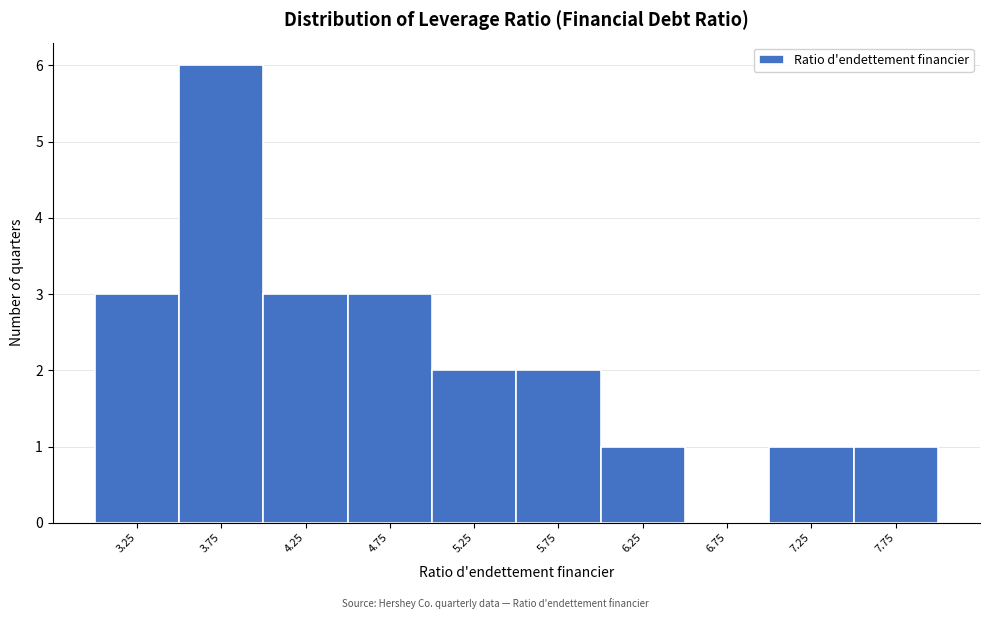

Reading left to right, list every bar in this chart as the range it spans on the x-axis followed by its height. The values are not printed on the chart, so give them approximately, as read against the axis.

3.0 to 3.5: 3
3.5 to 4.0: 6
4.0 to 4.5: 3
4.5 to 5.0: 3
5.0 to 5.5: 2
5.5 to 6.0: 2
6.0 to 6.5: 1
6.5 to 7.0: 0
7.0 to 7.5: 1
7.5 to 8.0: 1